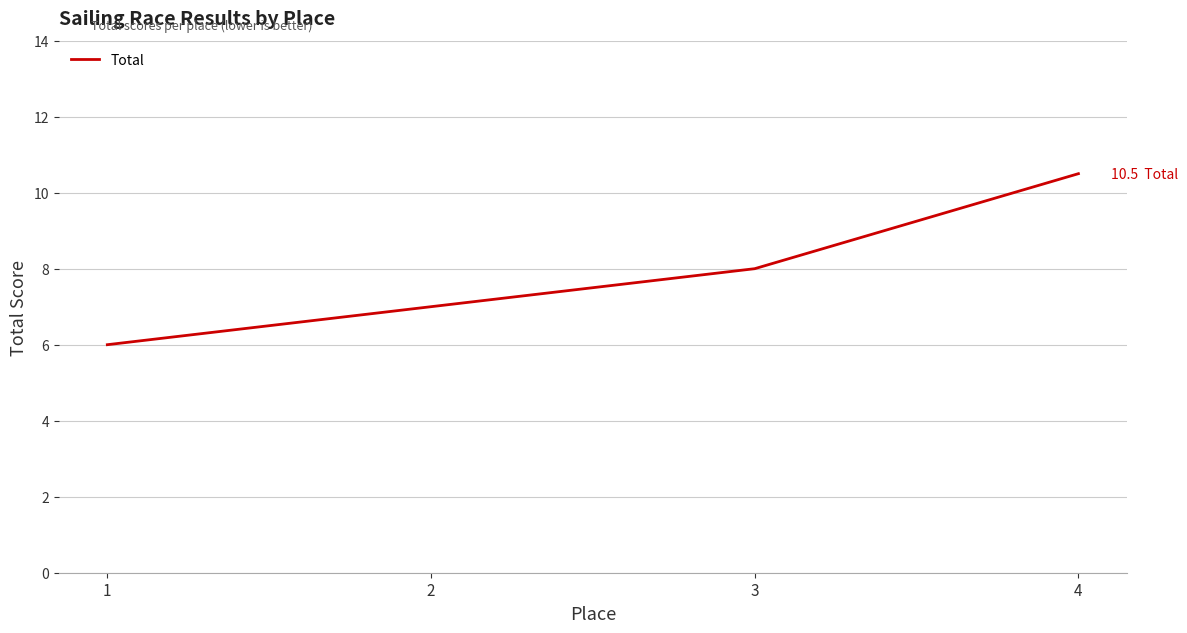

Reading left to right, list all the values displayed in this chart.

6.0	7.0	8.0	10.5